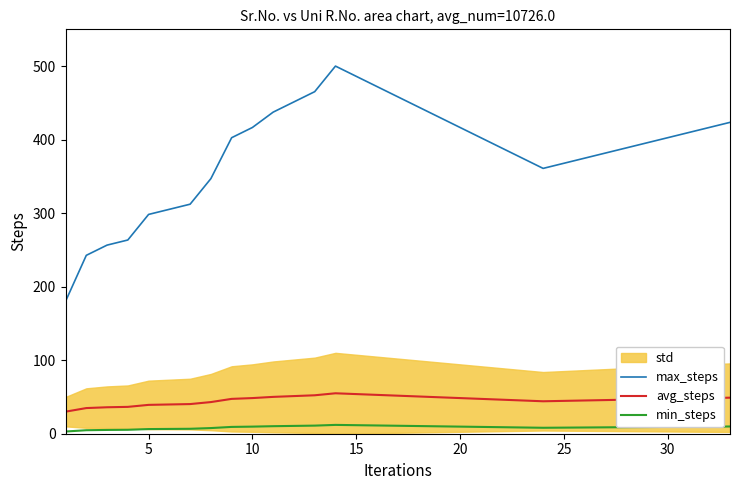

What is the highest value of the max_steps series?

500.0